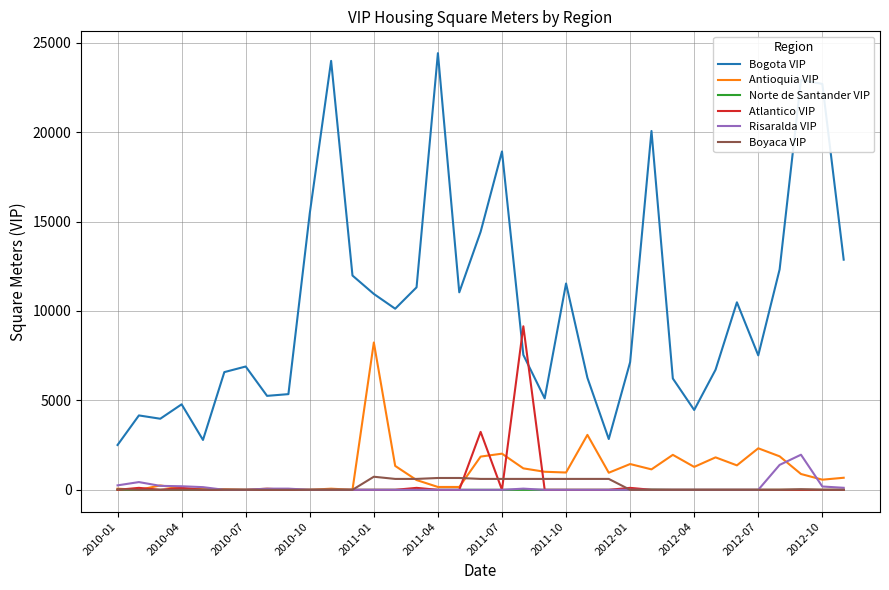

What are all the series names shown in the legend?

Bogota VIP, Antioquia VIP, Norte de Santander VIP, Atlantico VIP, Risaralda VIP, Boyaca VIP